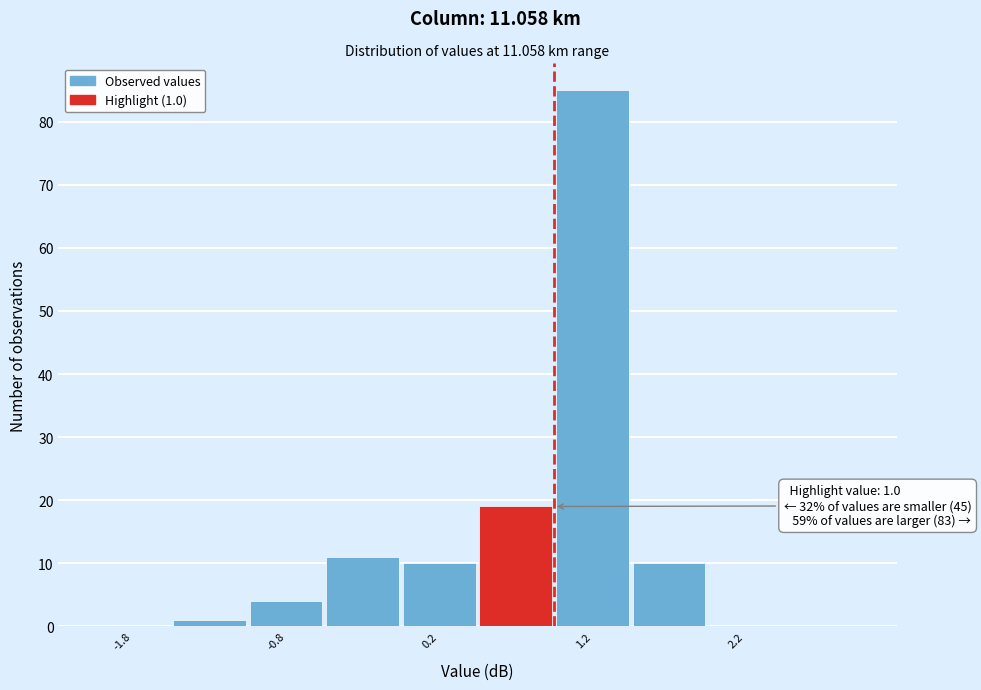

Which range on the x-axis has the tallest bar?

1.0 to 1.5